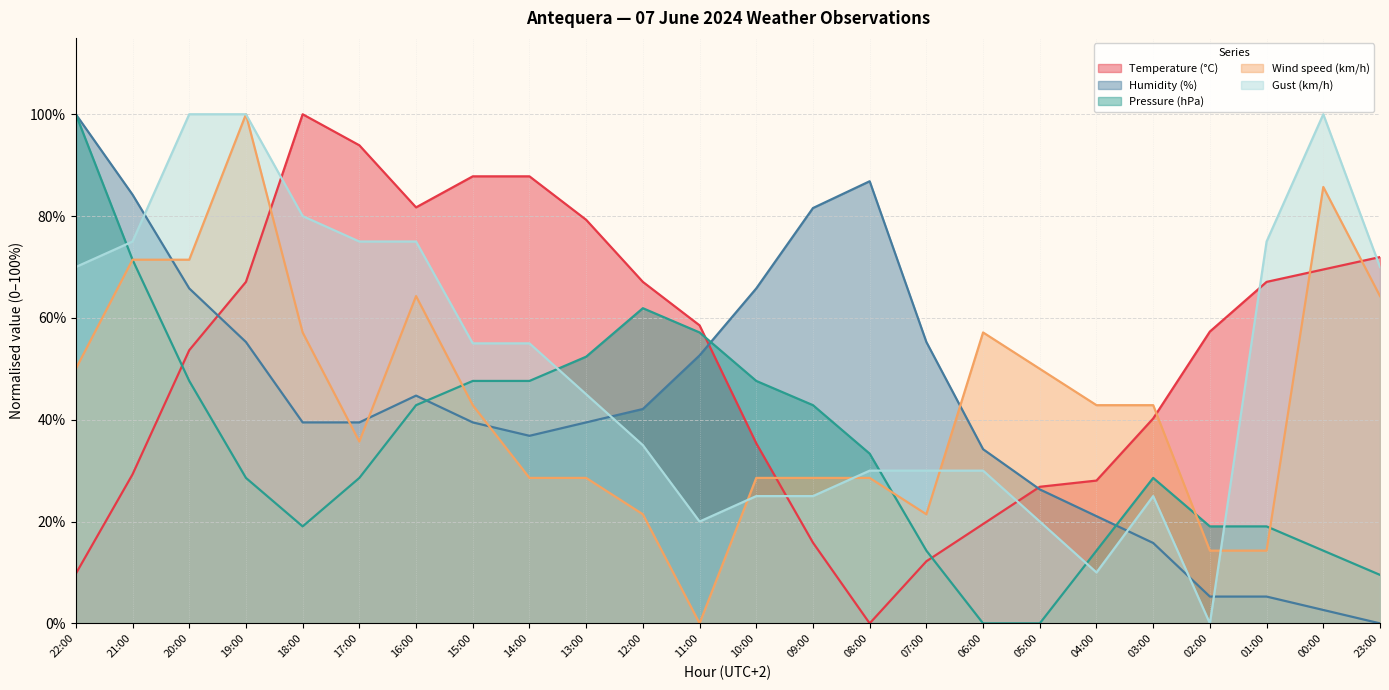

Where do Humidity (%) and Gust (km/h) first cross each other?

21:00 and 20:00